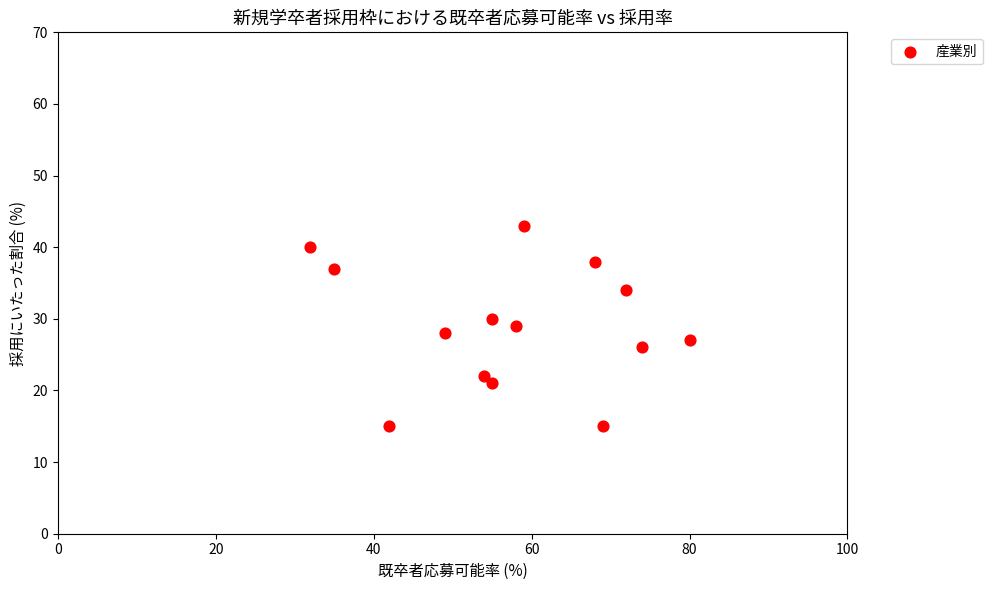

What is the range of X values (max minus min)?

48